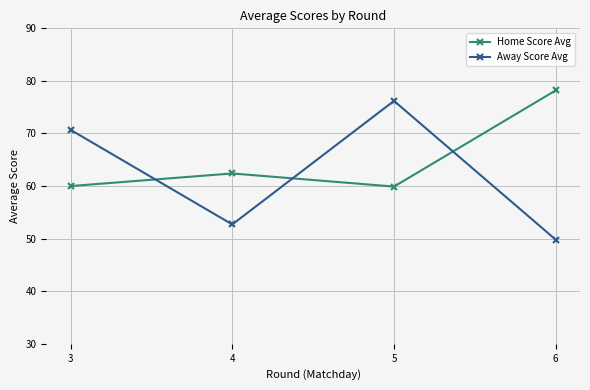

Which series has the largest total across all categories?

Home Score Avg